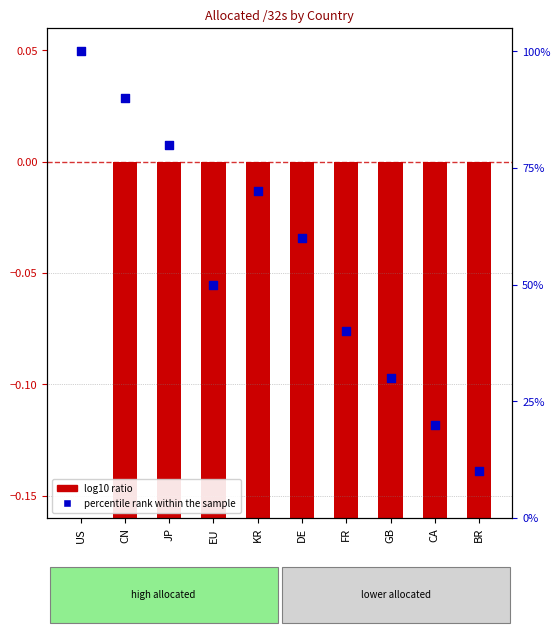

Between CA and DE, which is larger?

DE